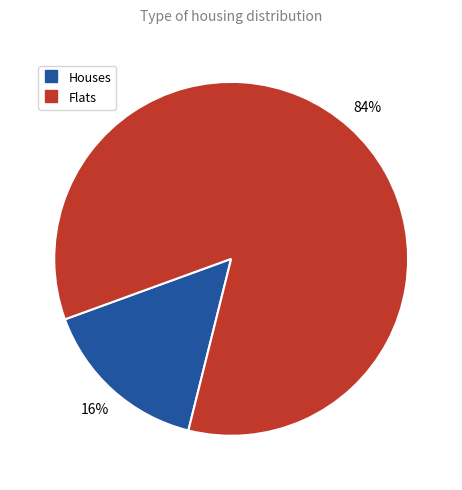

To the nearest percent, what is the average slice percentage?

50%